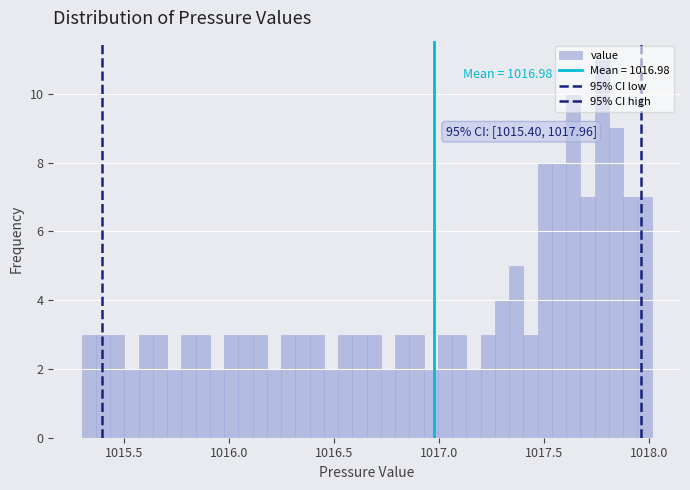

Around what value on the x-axis is the tallest bar? Give the approximate position of its centre, as read against the axis.

1017.75